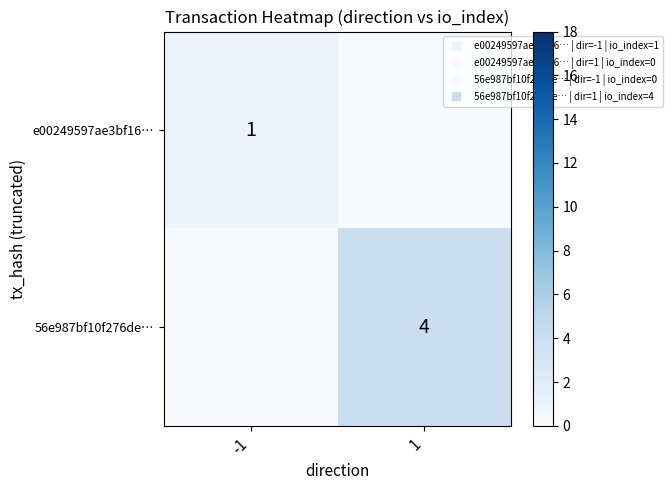

How many data points in 56e987bf10f276de… are less than 4?

1